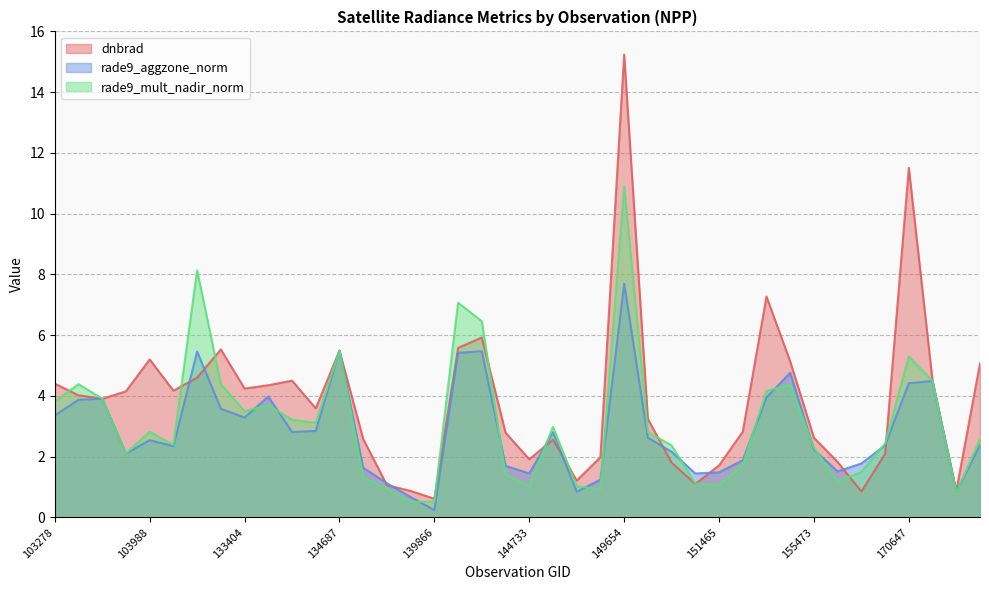

Where does the rade9_mult_nadir_norm series first go above 2?

103278